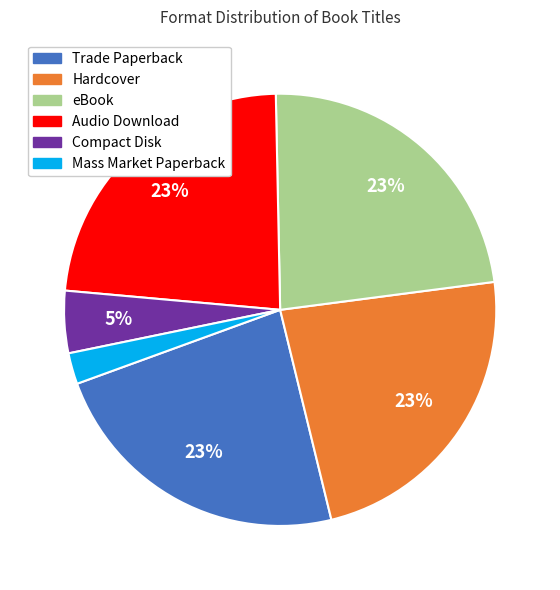

Is there any slice that represents more than half of the pie?

No